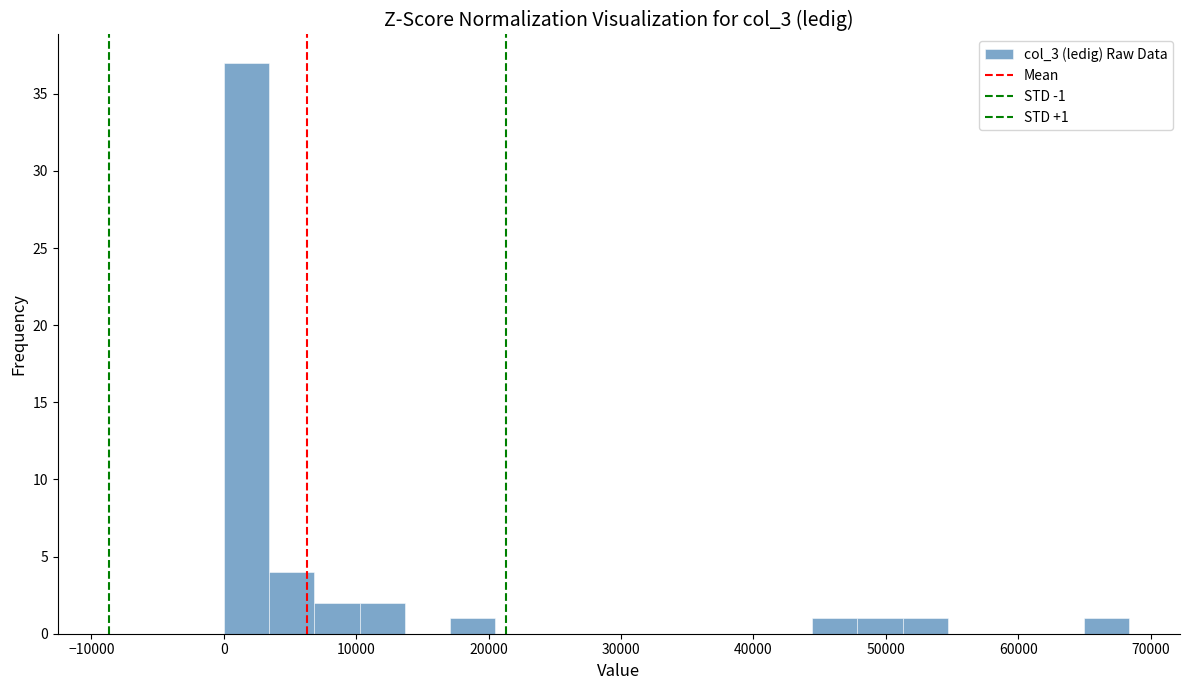

Read against the x-axis, roughly where is the centre of the tallest bar?

2000